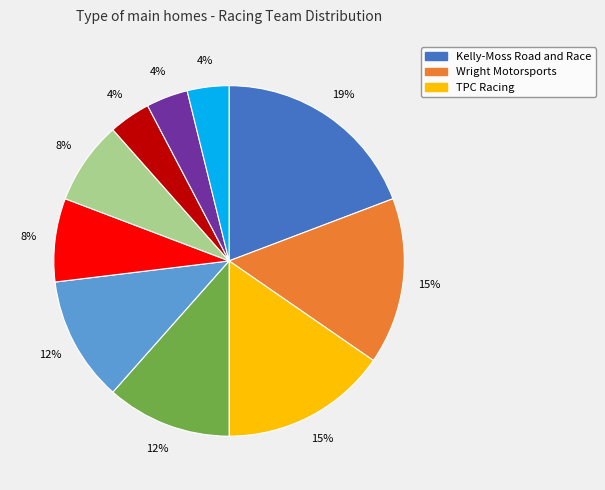

To the nearest percent, what is the difference between the largest and smallest slice percentages?

15%